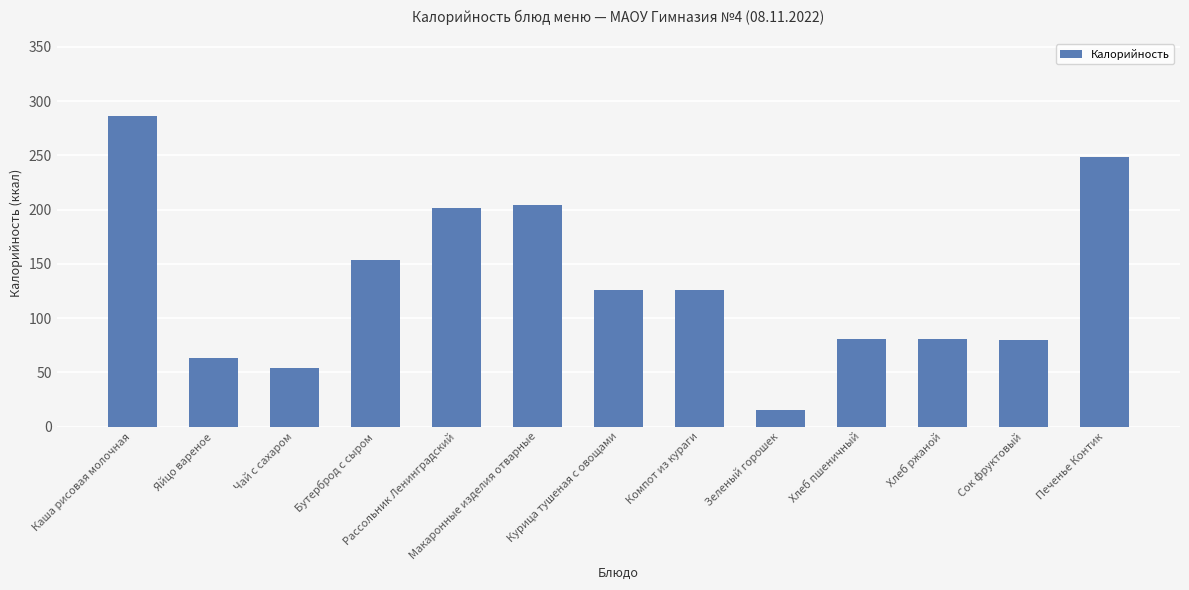

What is the approximate value at Каша рисовая молочная?

285.9